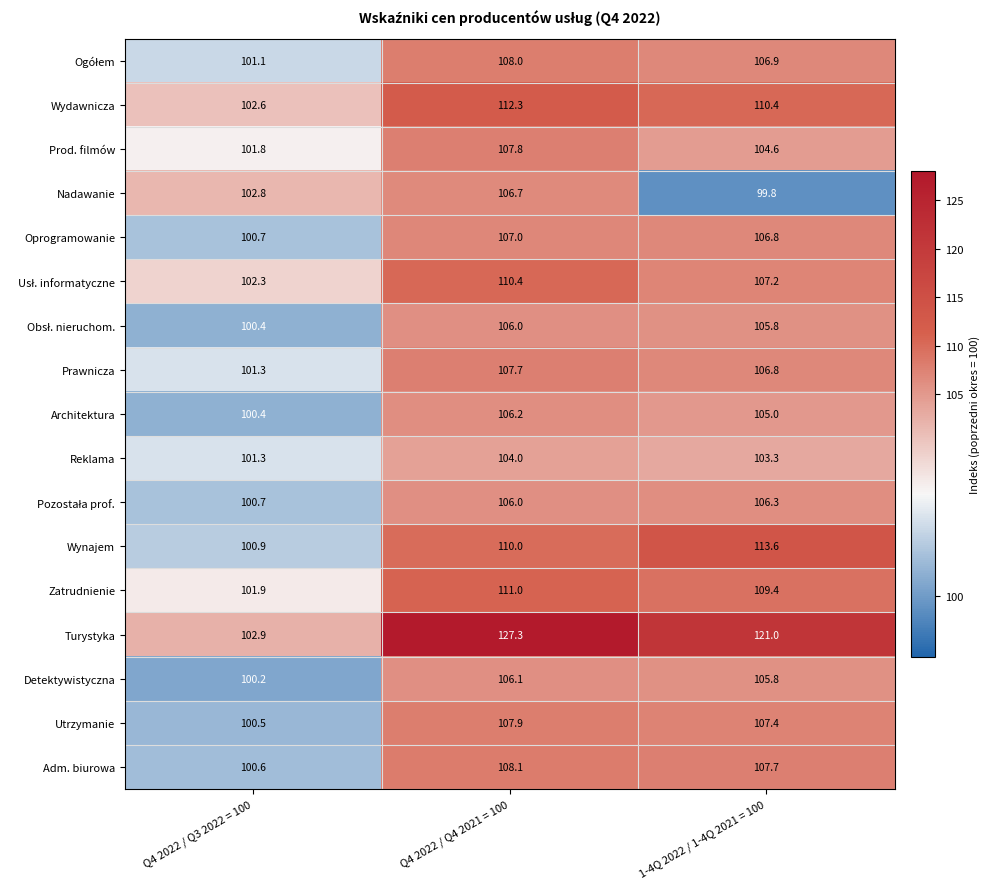

Where does the Detektywistyczna series first go above 105?

Q4 2022 / Q4 2021 = 100